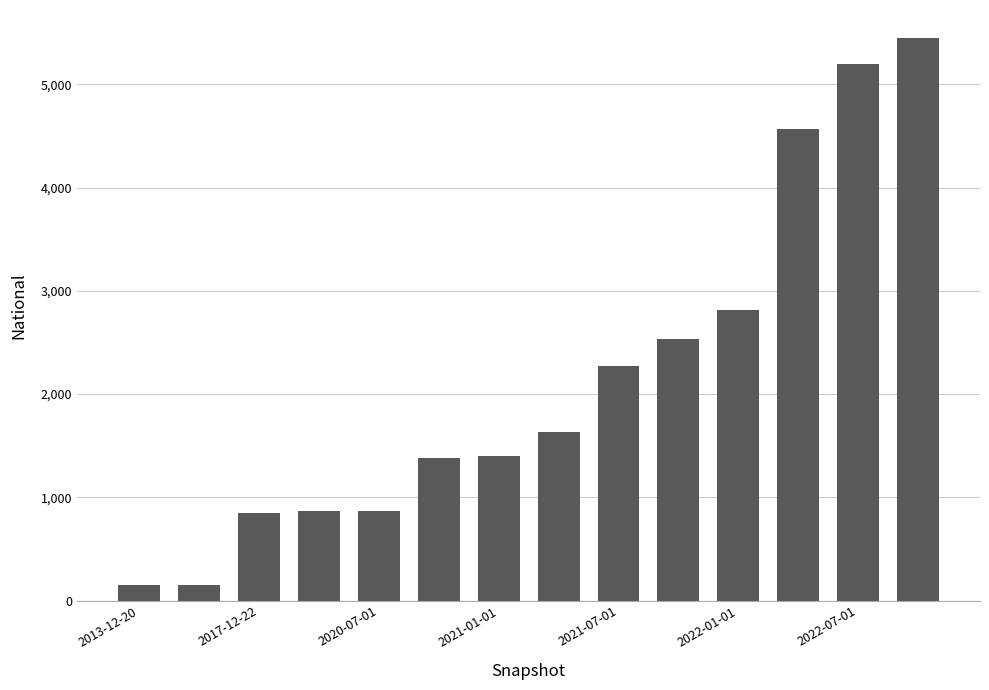

What is the value of the 4th bar from the left?

865